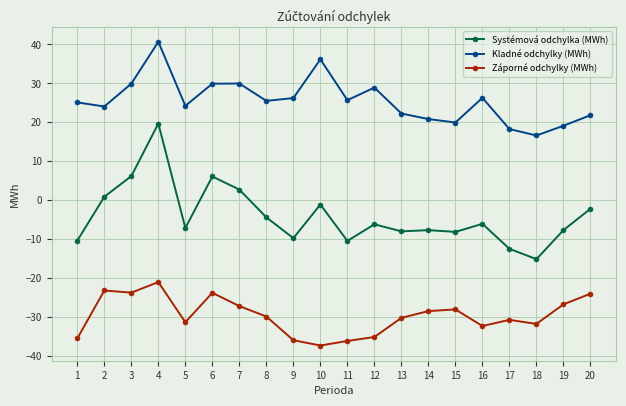

Is the value of Záporné odchylky (MWh) at 14 greater than the value of Kladné odchylky (MWh) at 5?

No